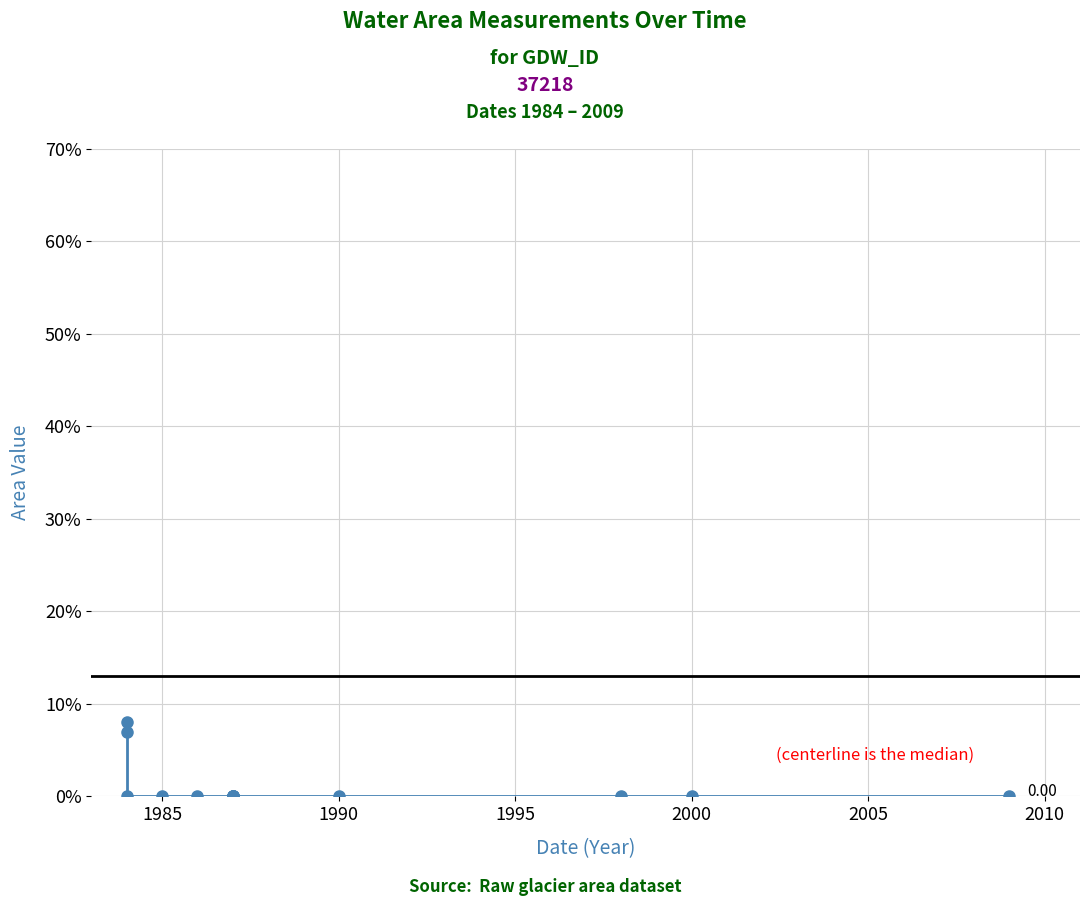

Does the chart have visible grid lines?

Yes